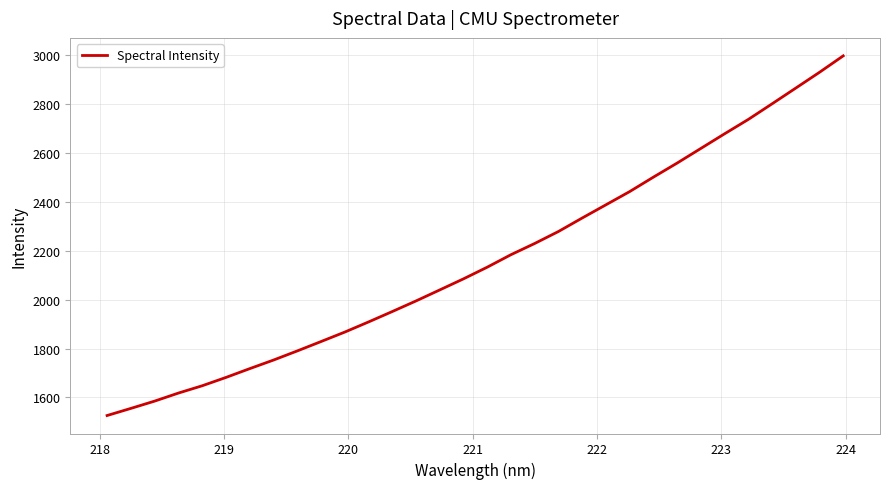

What is the minimum value shown in the chart?

1525.6